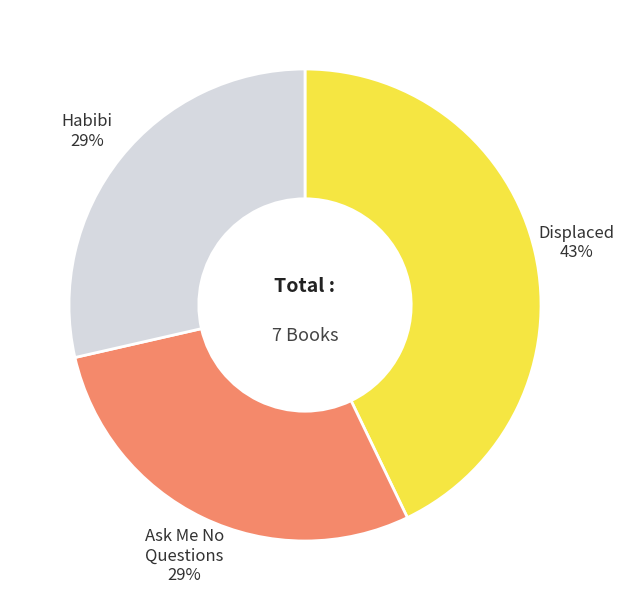

Is there a majority slice in this chart?

No